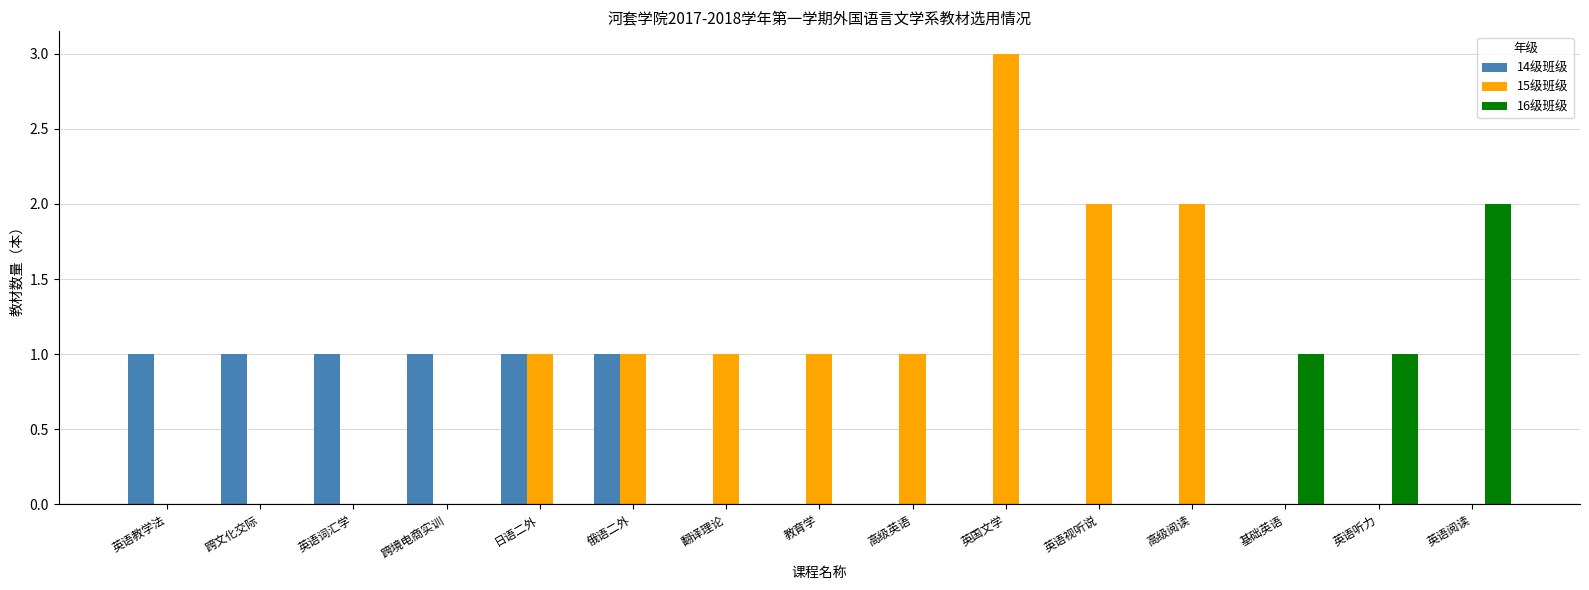

At which label does 15级班级 reach its peak?

英国文学